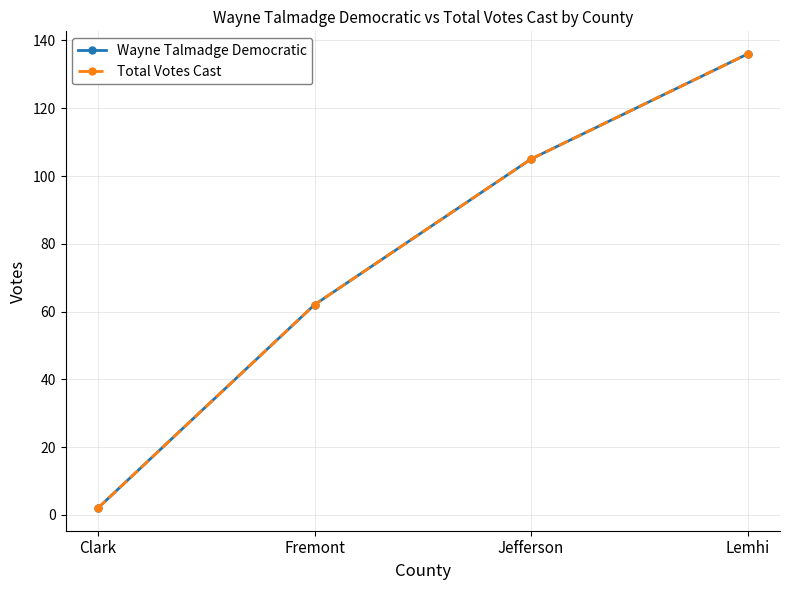

True or false: Wayne Talmadge Democratic has more than 0 interior local peaks.

False